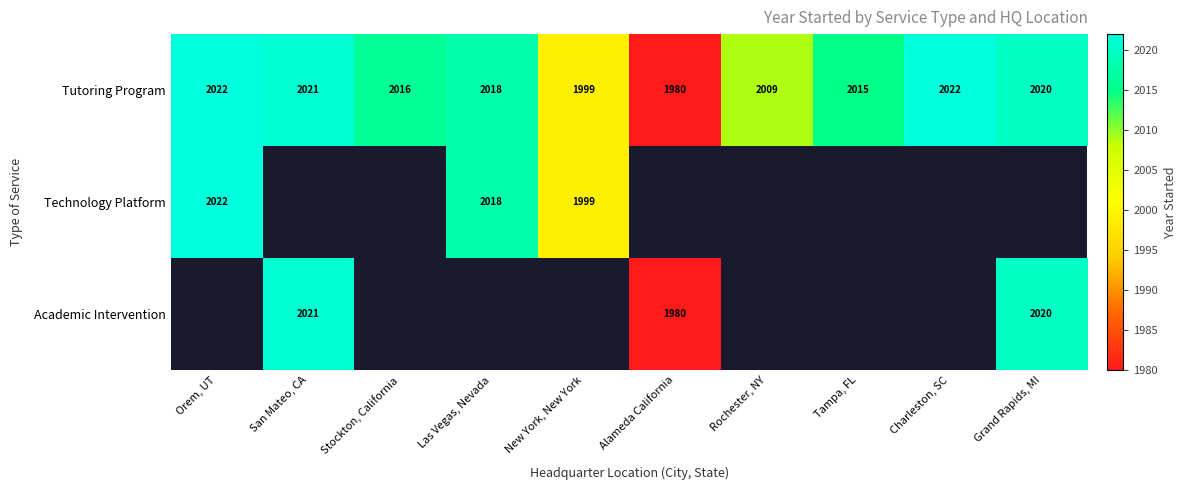

The value of Tutoring Program at Tampa, FL is 3367. True or false?

False